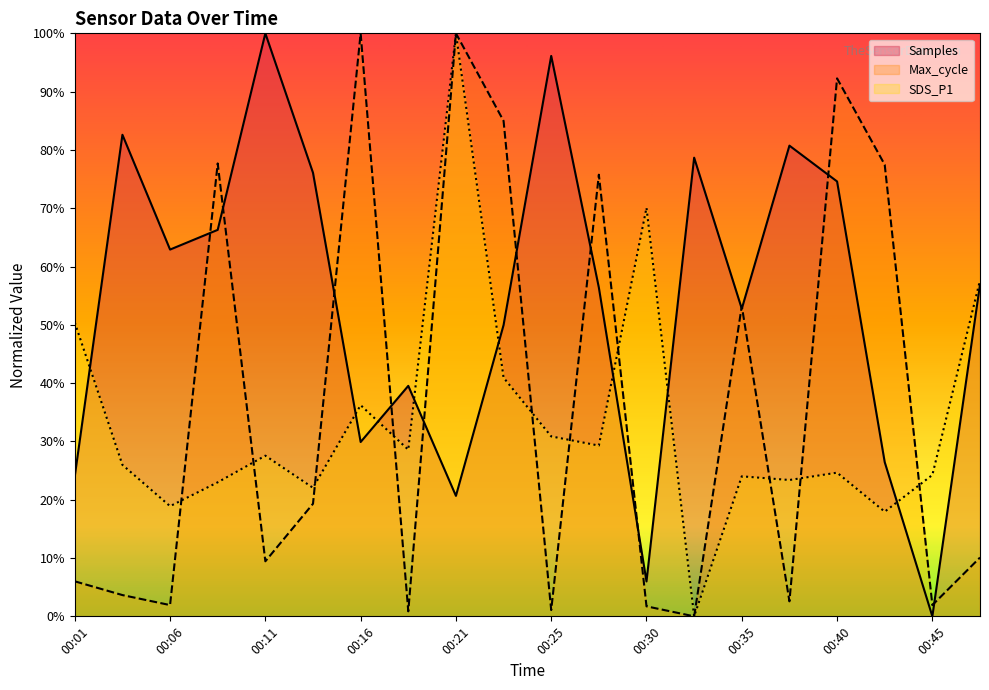

What is the average value of the Samples series?

0.5